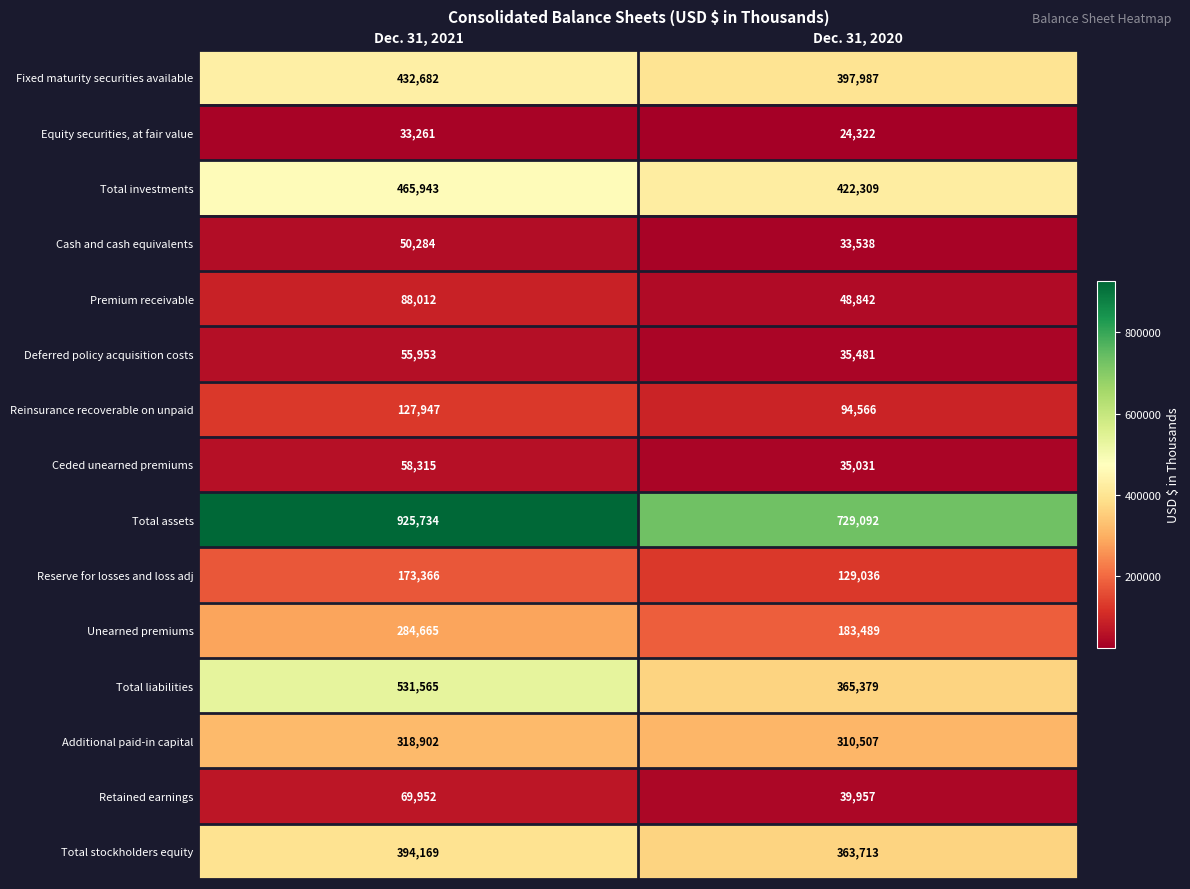

Which series changed the most between Dec. 31, 2021 and Dec. 31, 2020?

Total assets